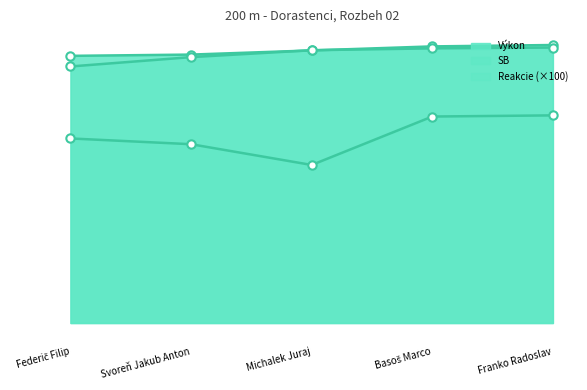

Where is the first local minimum for Reakcie (×100)?

Michalek Juraj